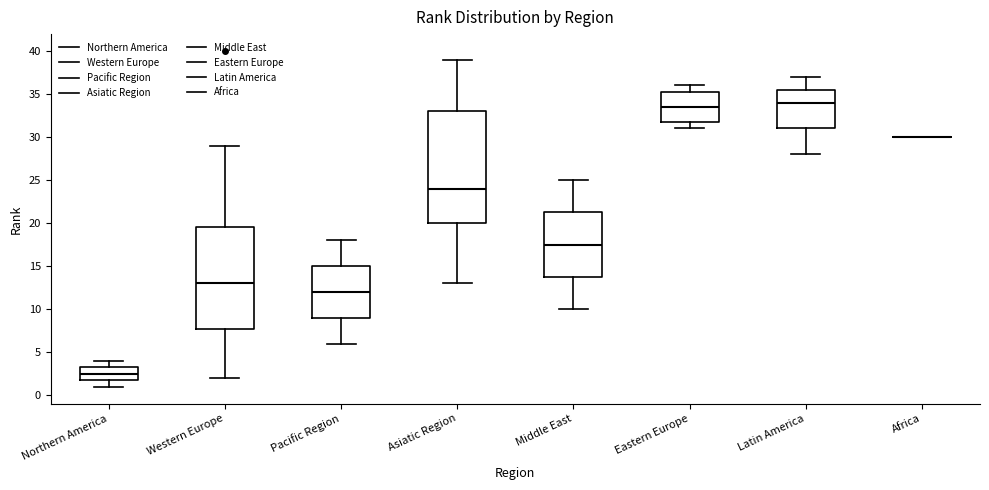

Comparing the boxes themselves (not the whiskers), which one is the tallest?

Asiatic Region